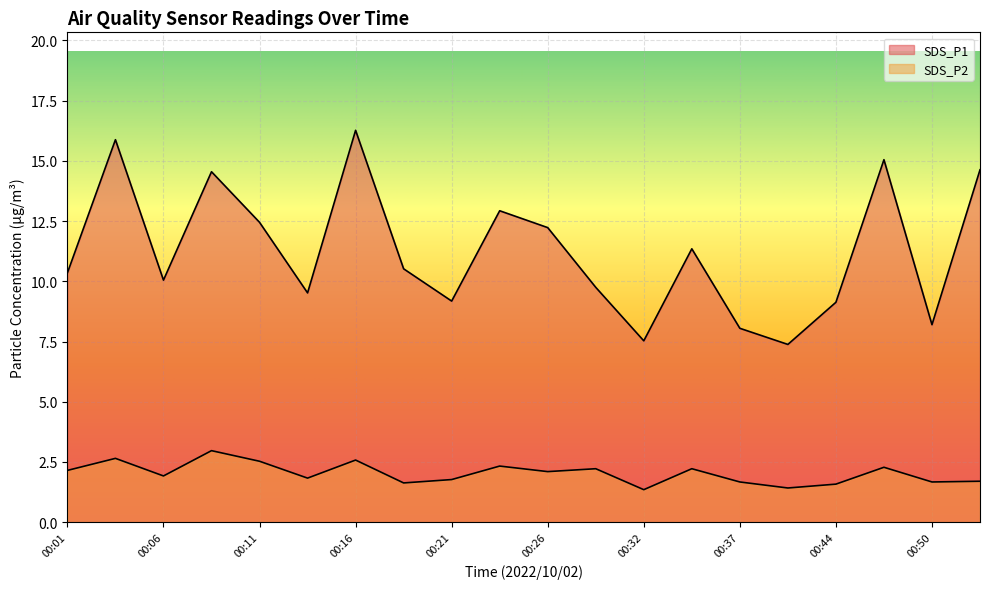

At which label is SDS_P1 closest to 11?

00:34